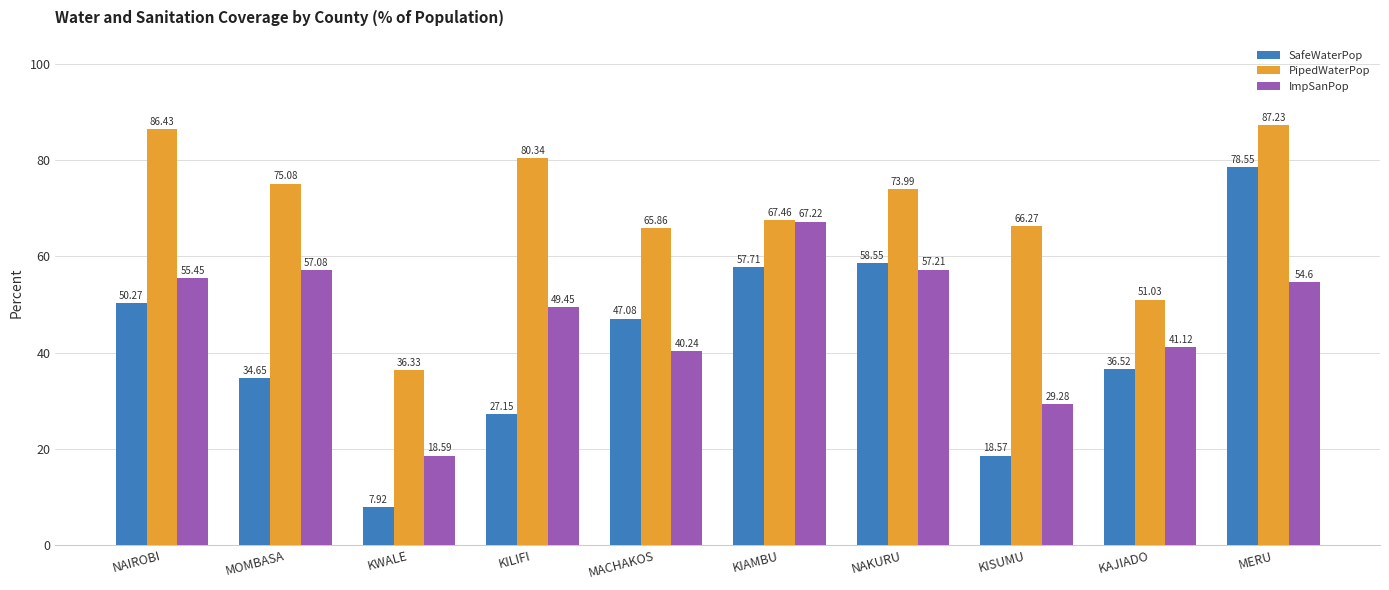

Rank the categories by PipedWaterPop value from highest to lowest.

MERU, NAIROBI, KILIFI, MOMBASA, NAKURU, KIAMBU, KISUMU, MACHAKOS, KAJIADO, KWALE